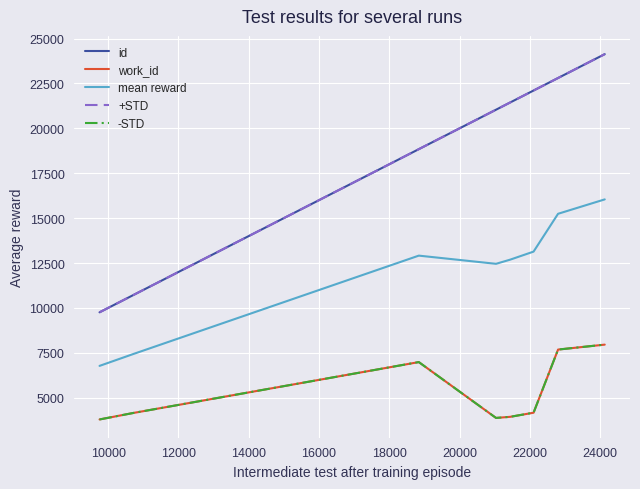

True or false: id and +STD cross at least once.

False